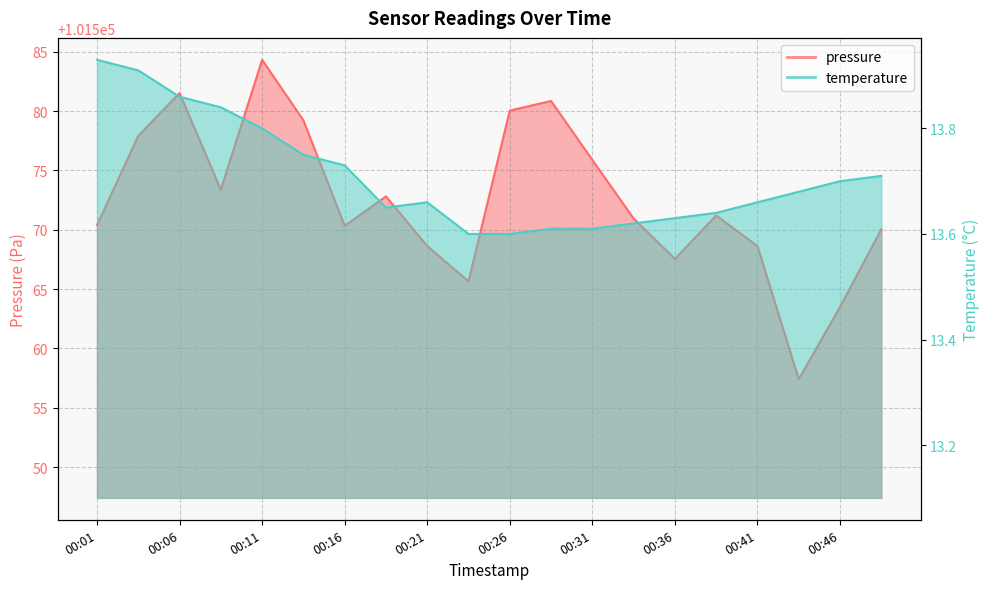

At which label is pressure closest to 101570?

00:49